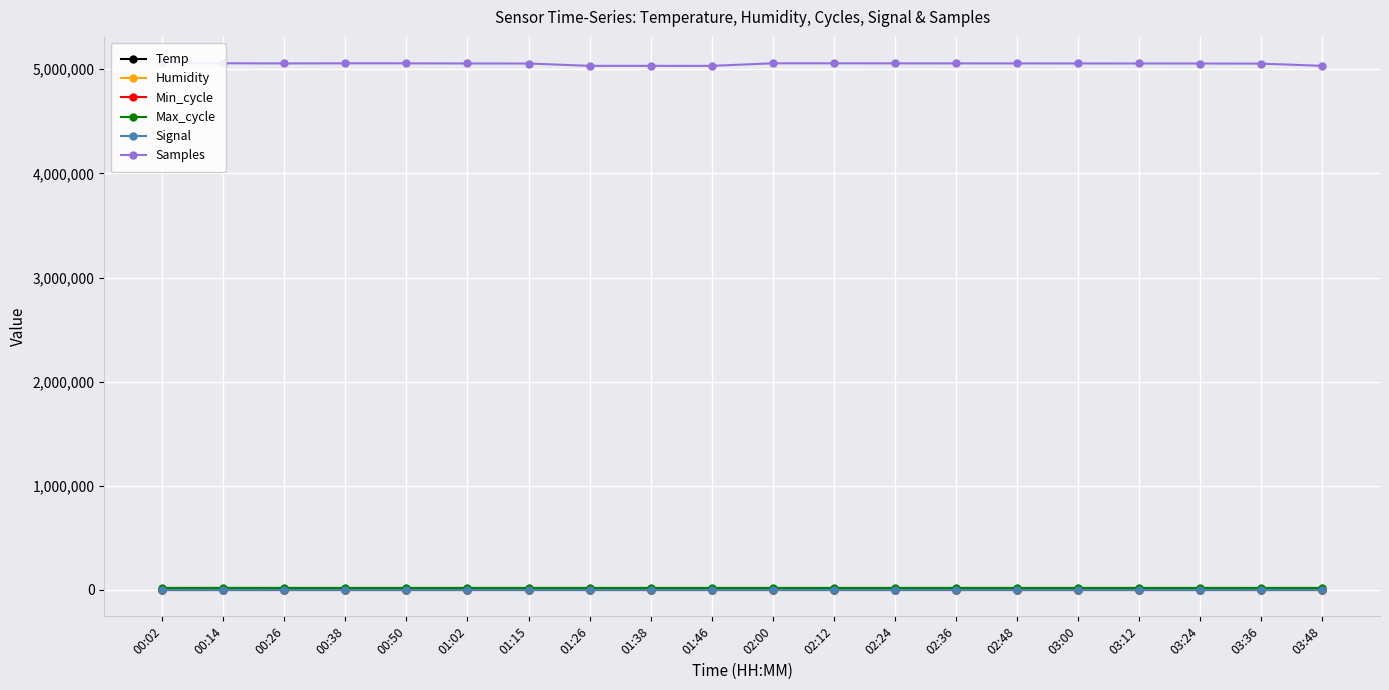

What is the label of the 17th point from the left?

03:12